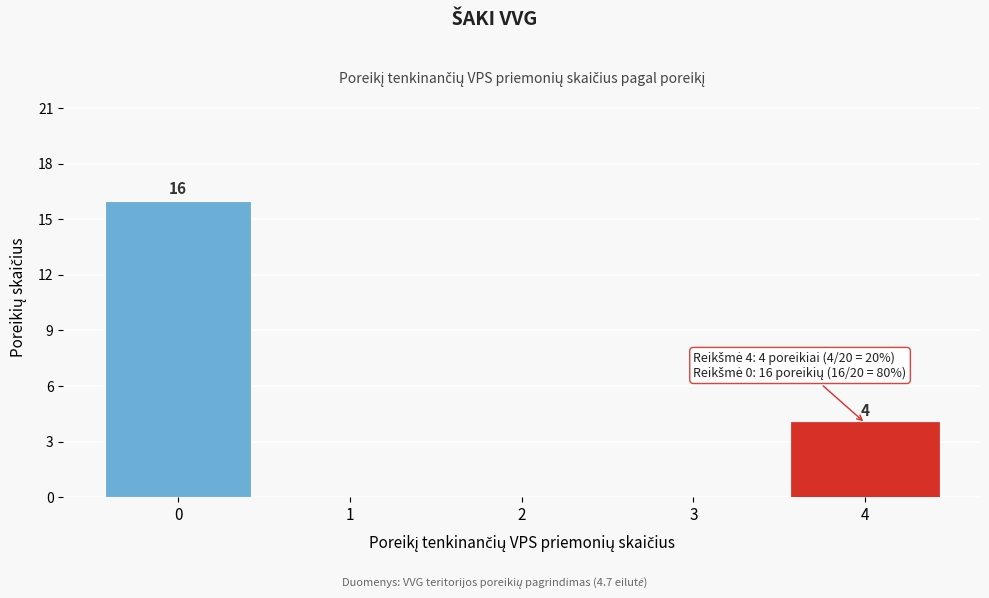

Reading left to right, what are all the values shown in this chart?

0=16	1=0	2=0	3=0	4=4